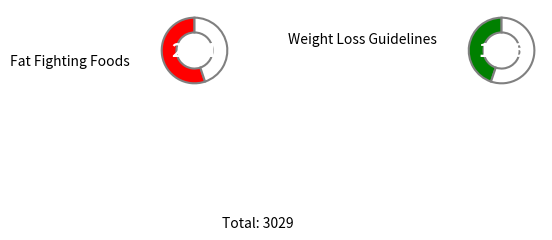

How many segments does this pie chart have?

2